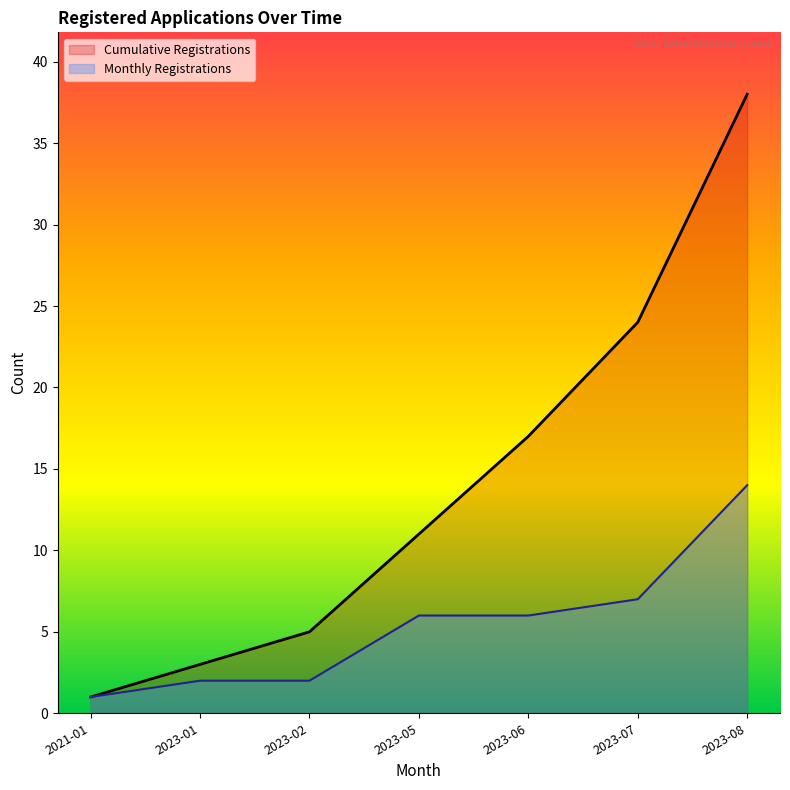

List the labels in order of Cumulative Registrations value, smallest first.

2021-01, 2023-01, 2023-02, 2023-05, 2023-06, 2023-07, 2023-08